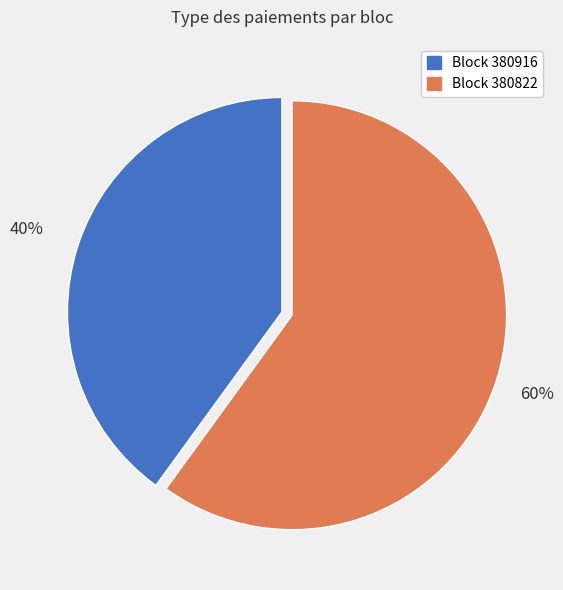

What percentage is the Block 380822 slice, to the nearest percent?

60%